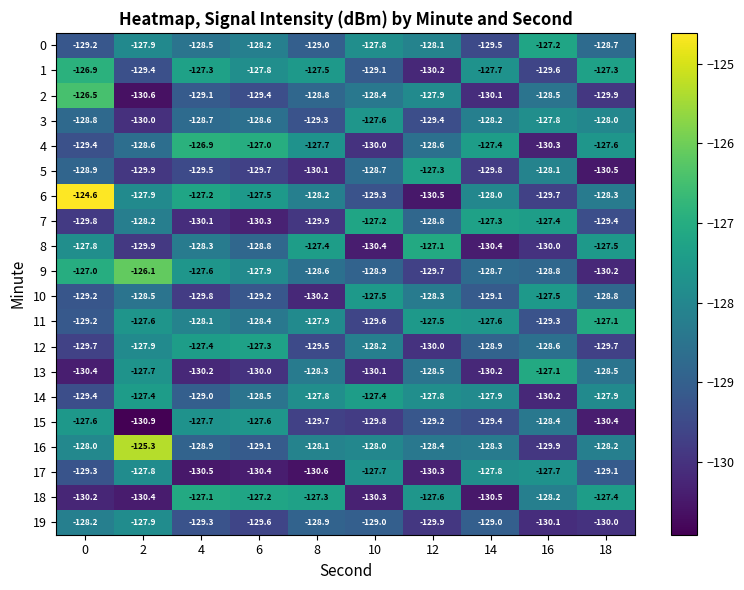

Which series has the largest total across all categories?

6